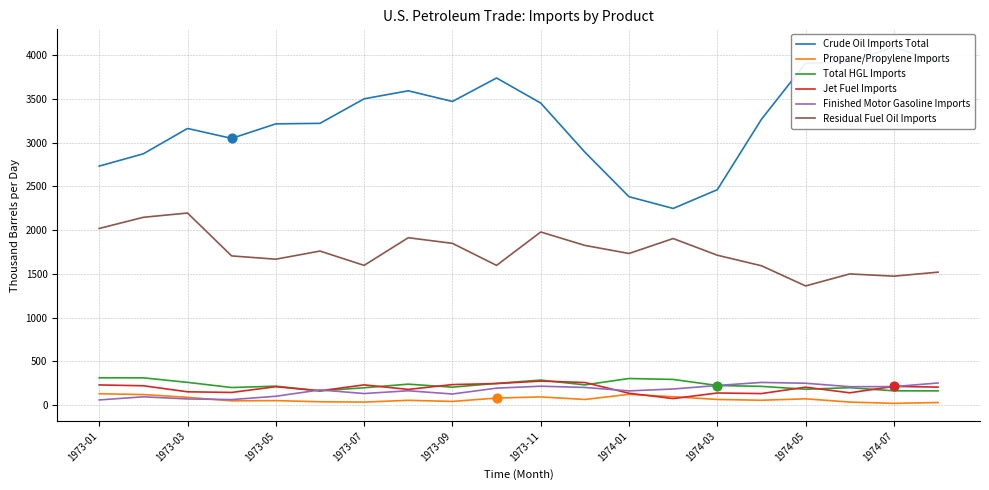

What is the highest value of the Total HGL Imports series?

312.3